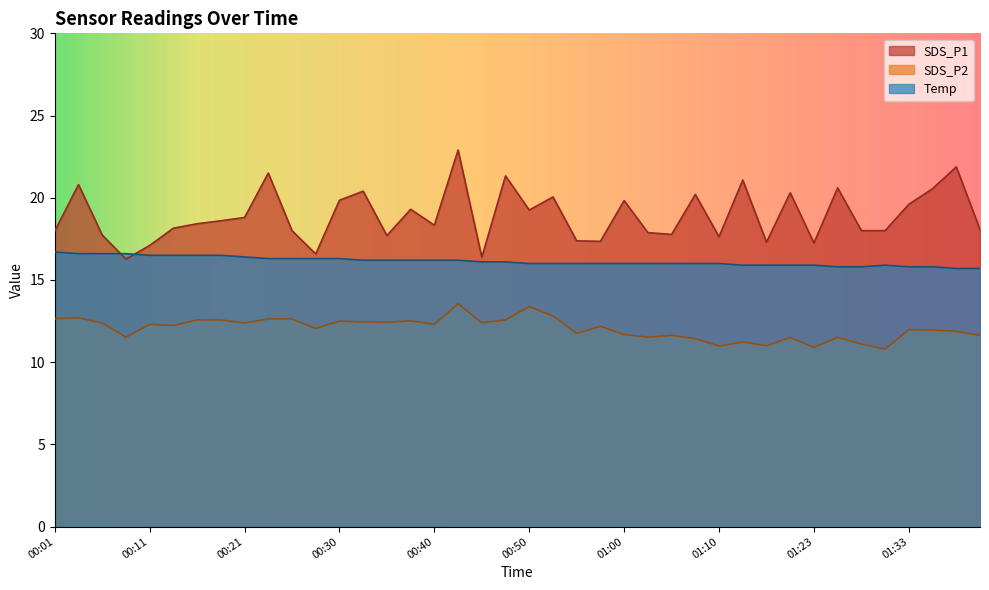

True or false: Temp has a value of 15.8 at 01:35.

True